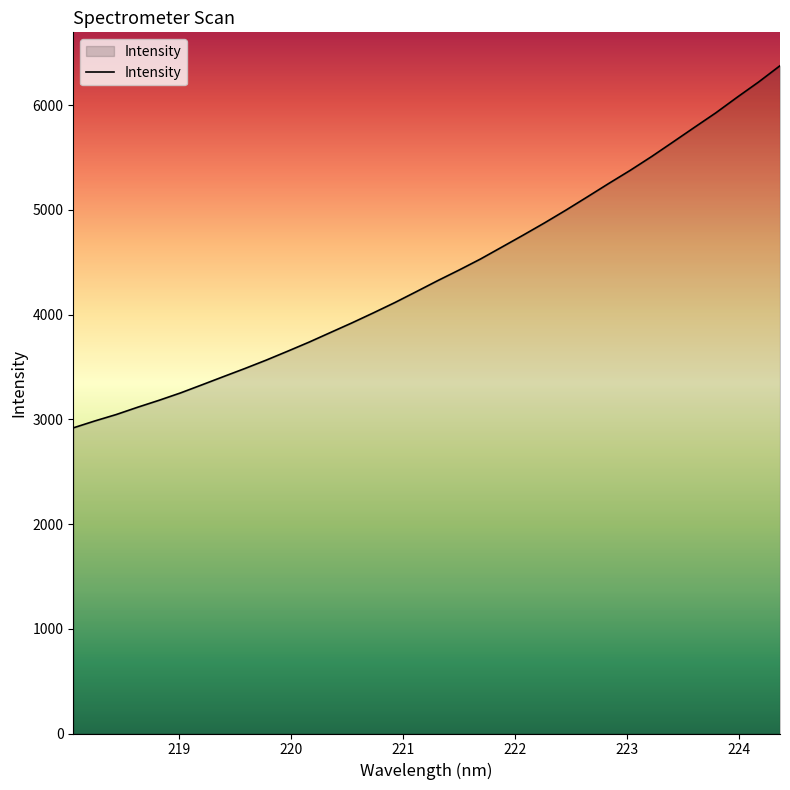

How many lines are shown in the chart?

1